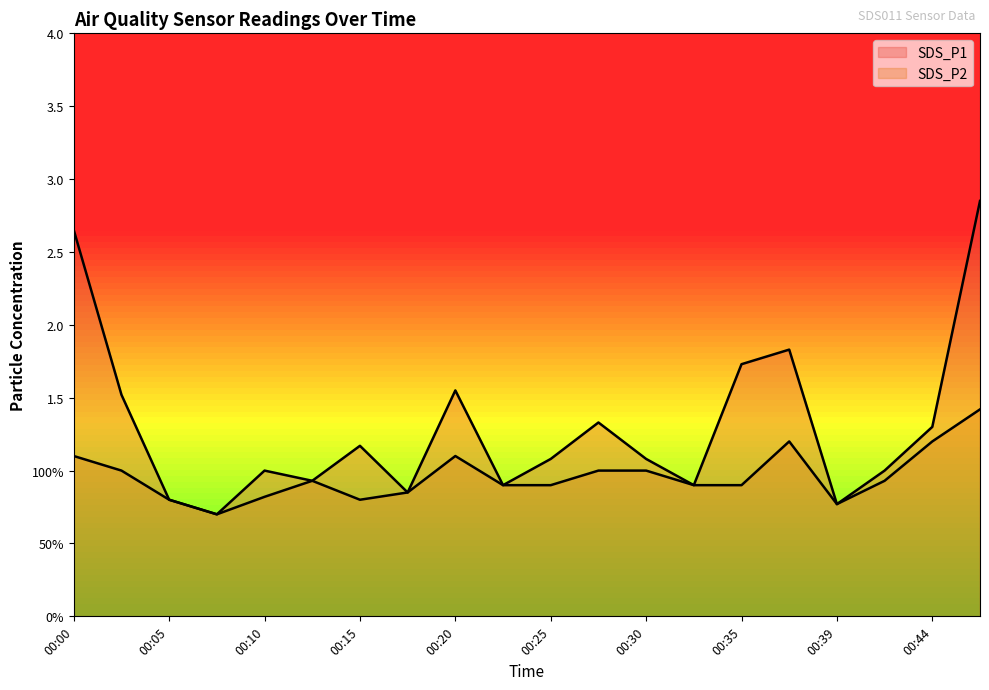

Rank the categories by SDS_P1 value from lowest to highest.

00:07, 00:39, 00:05, 00:17, 00:22, 00:32, 00:12, 00:10, 00:42, 00:25, 00:30, 00:15, 00:44, 00:27, 00:03, 00:20, 00:35, 00:37, 00:00, 00:47